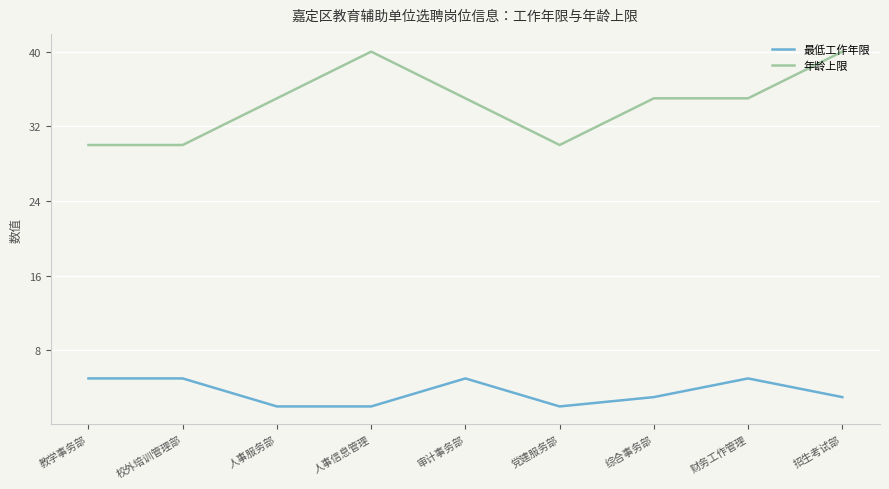

Read the 最低工作年限 value at 审计事务部.

5